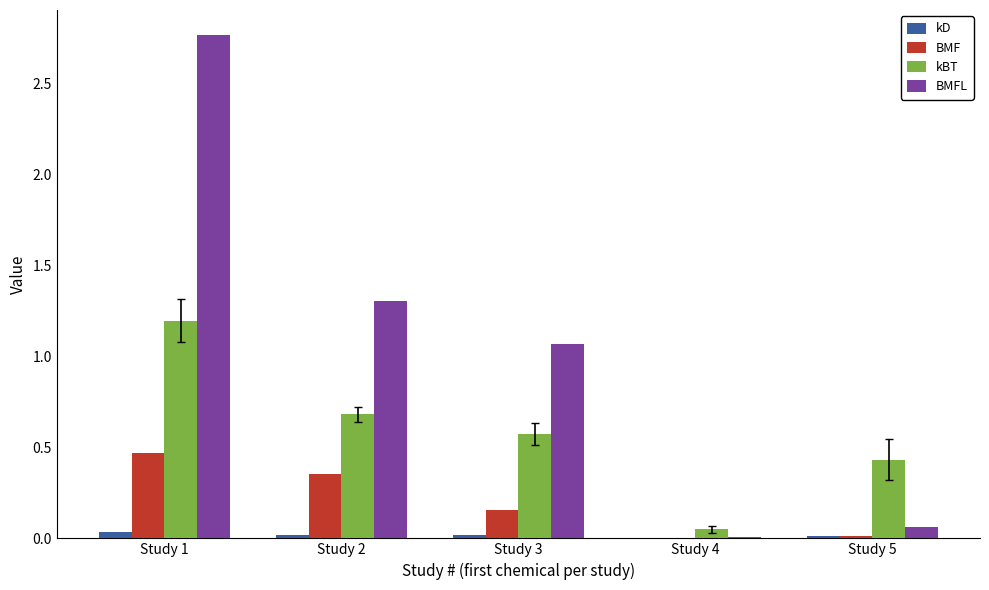

What are all the series names shown in the legend?

kD, BMF, kBT, BMFL